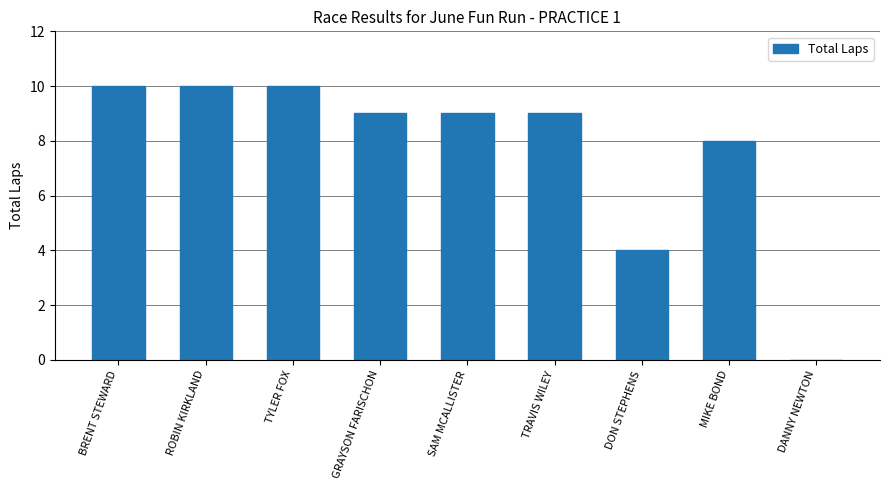

The chart shows a value of 6 at DON STEPHENS. True or false?

False